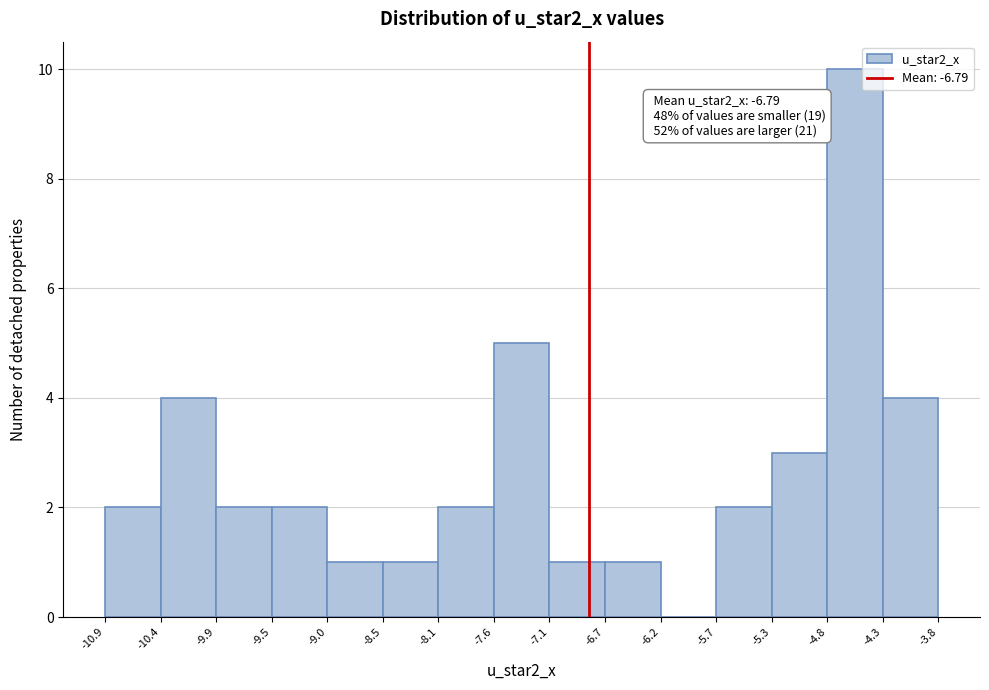

Which range on the x-axis has the tallest bar?

-4.8 to -4.3